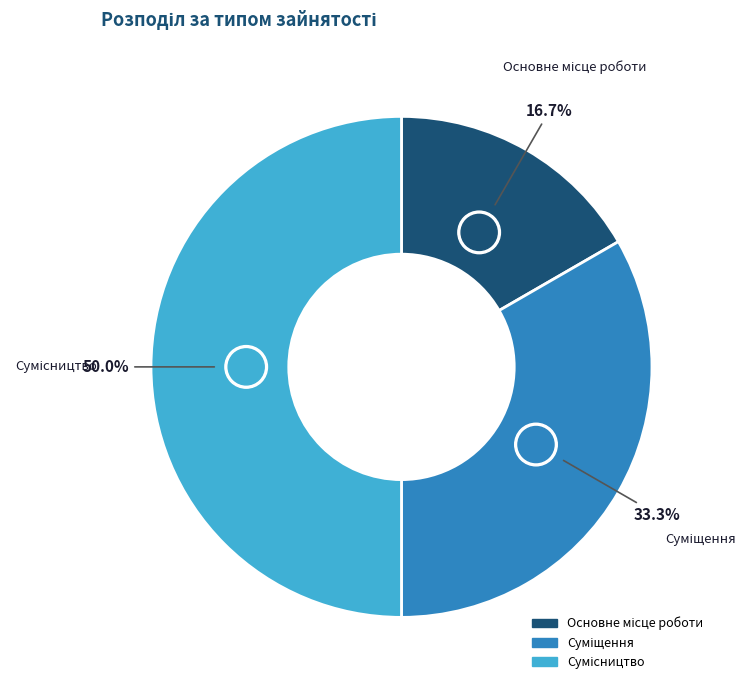

Which has a higher value, Сумісництво or Суміщення?

Сумісництво